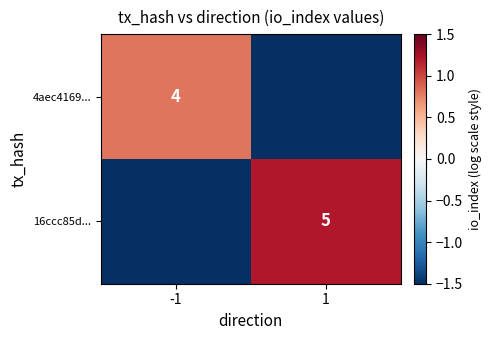

True or false: 4aec4169... has a value of 4.0 at -1.

True